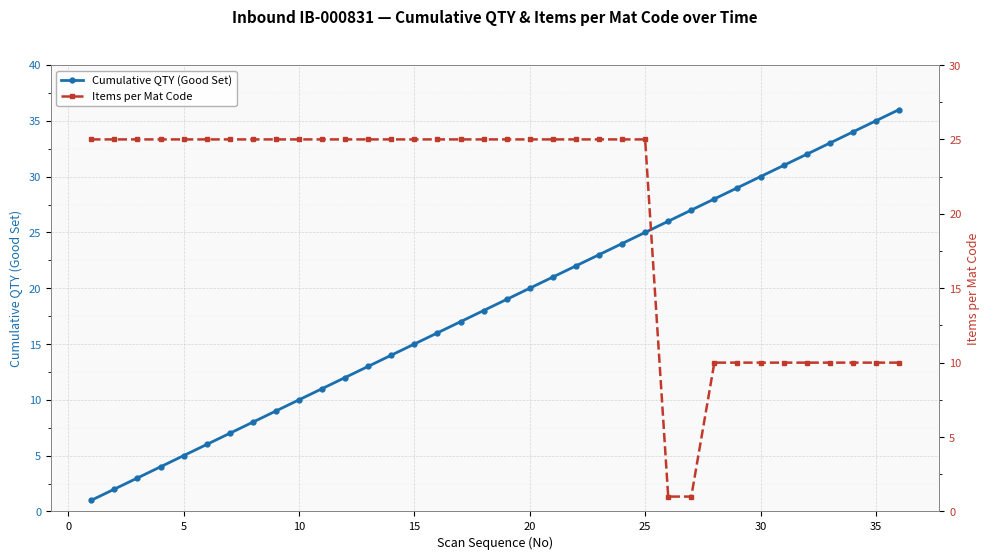

At how many categories does at least one series exceed 26?

10